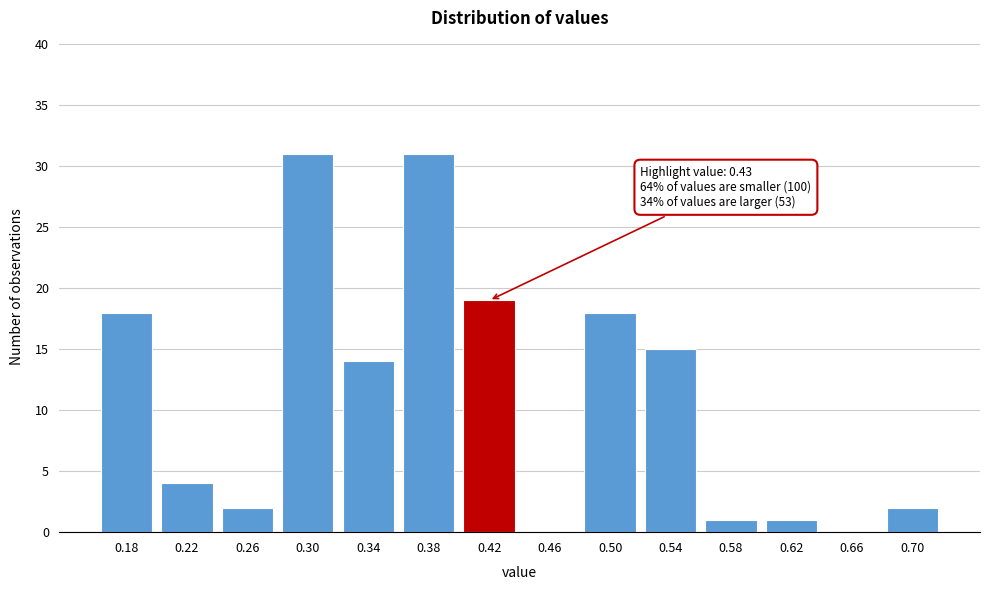

Which has a higher value, 0.18 or 0.46?

0.18